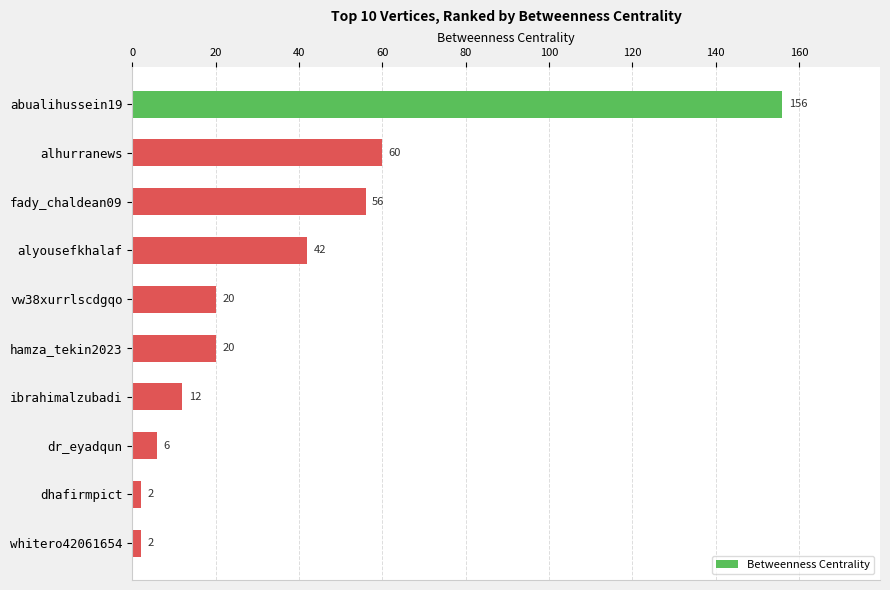

What is the label of the 6th bar from the bottom?

vw38xurrlscdgqo